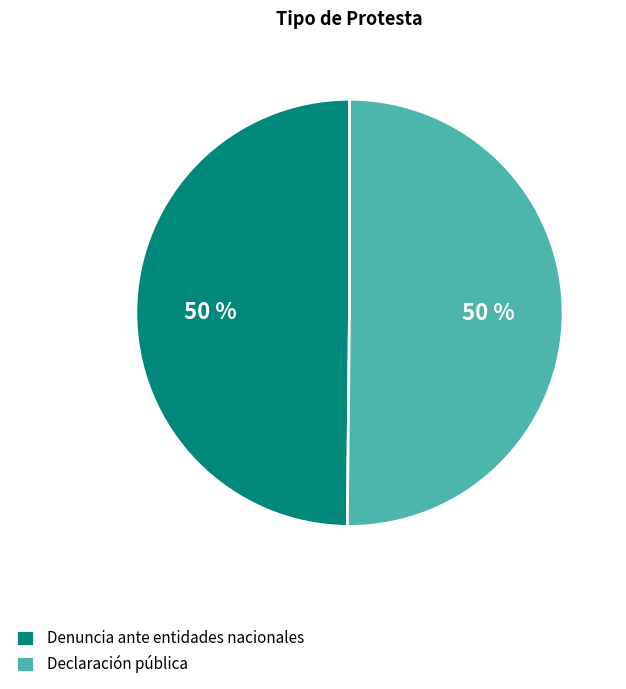

Is the sum of Denuncia ante entidades nacionales and Declaración pública greater than half?

Yes